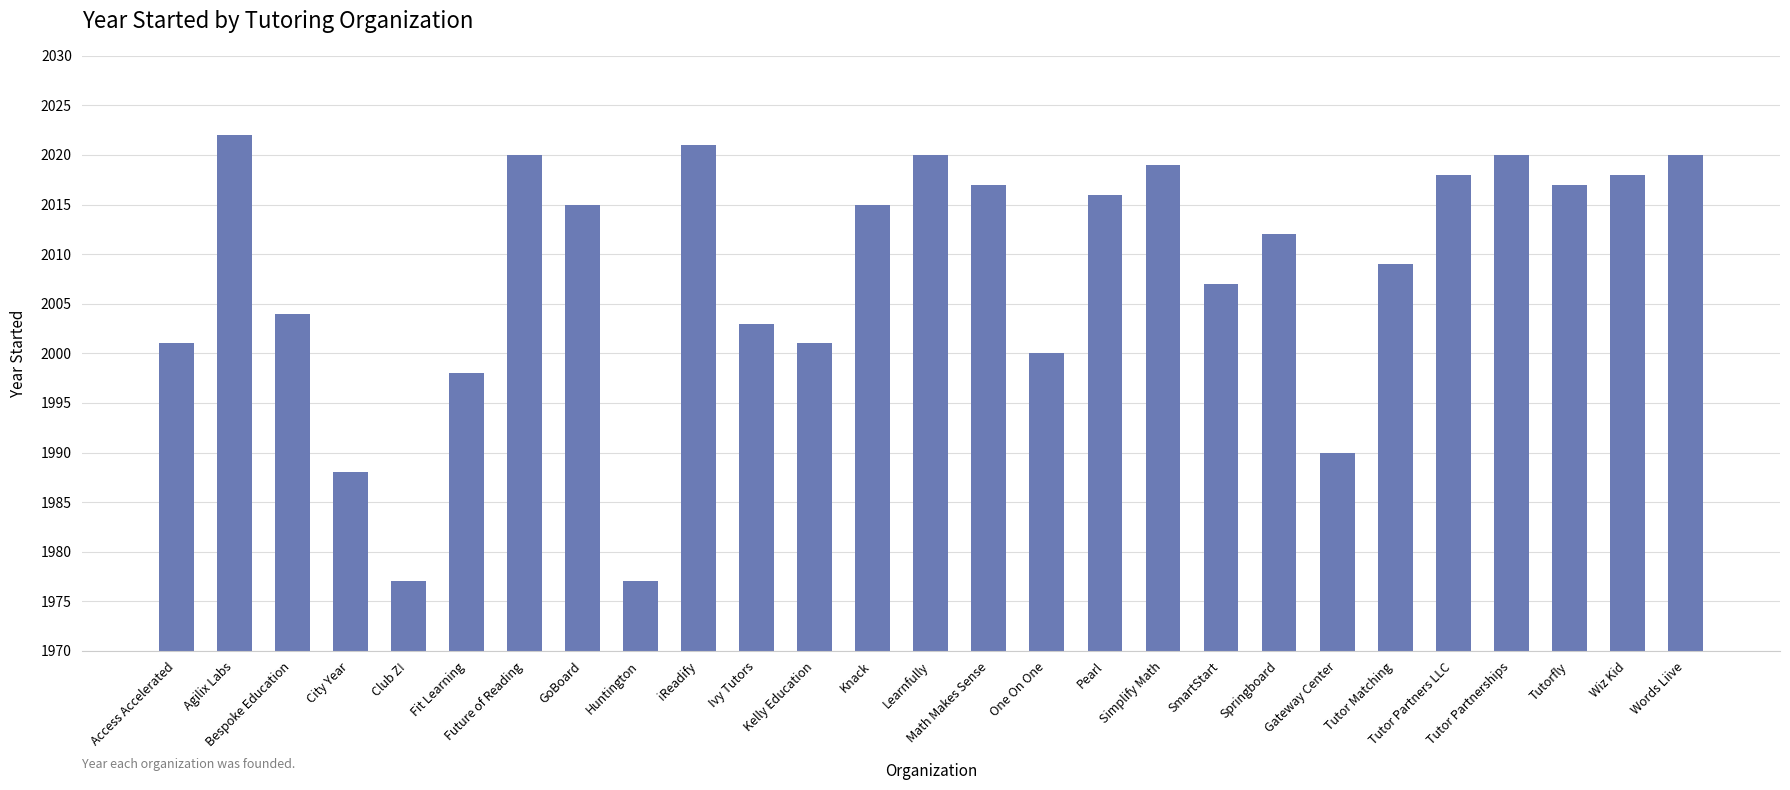

What is the value of the 22nd bar from the left?

2009